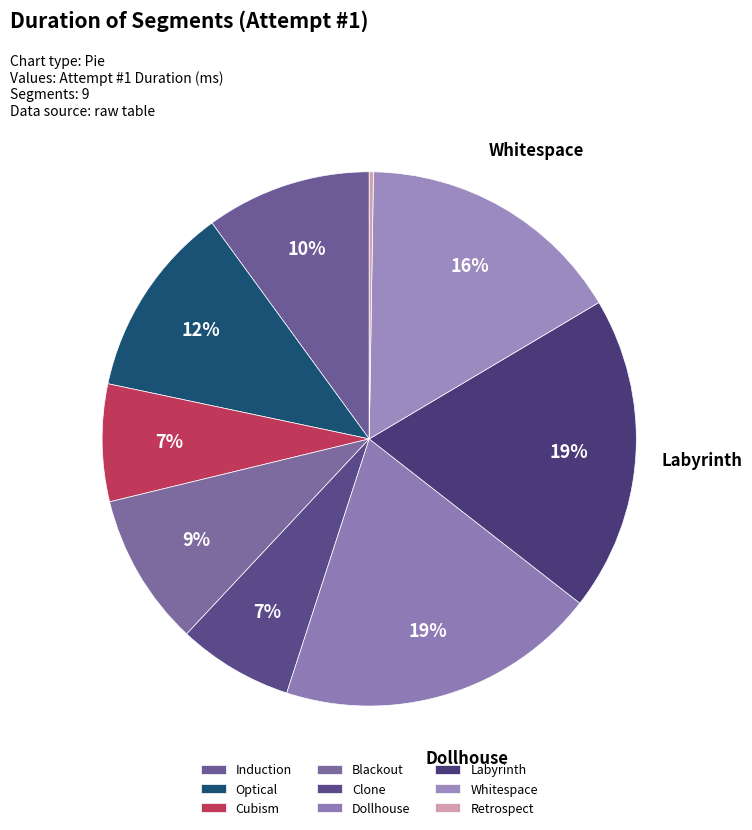

To the nearest percent, what is the combined percentage of Whitespace and Optical?

28%